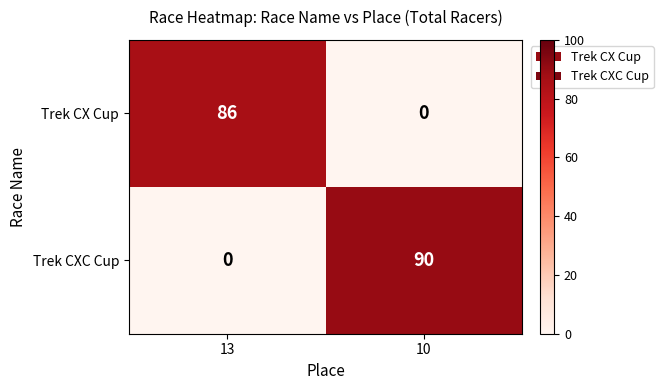

Reading right to left, list all the values displayed in this chart.

Trek CX Cup: 0	86
Trek CXC Cup: 90	0